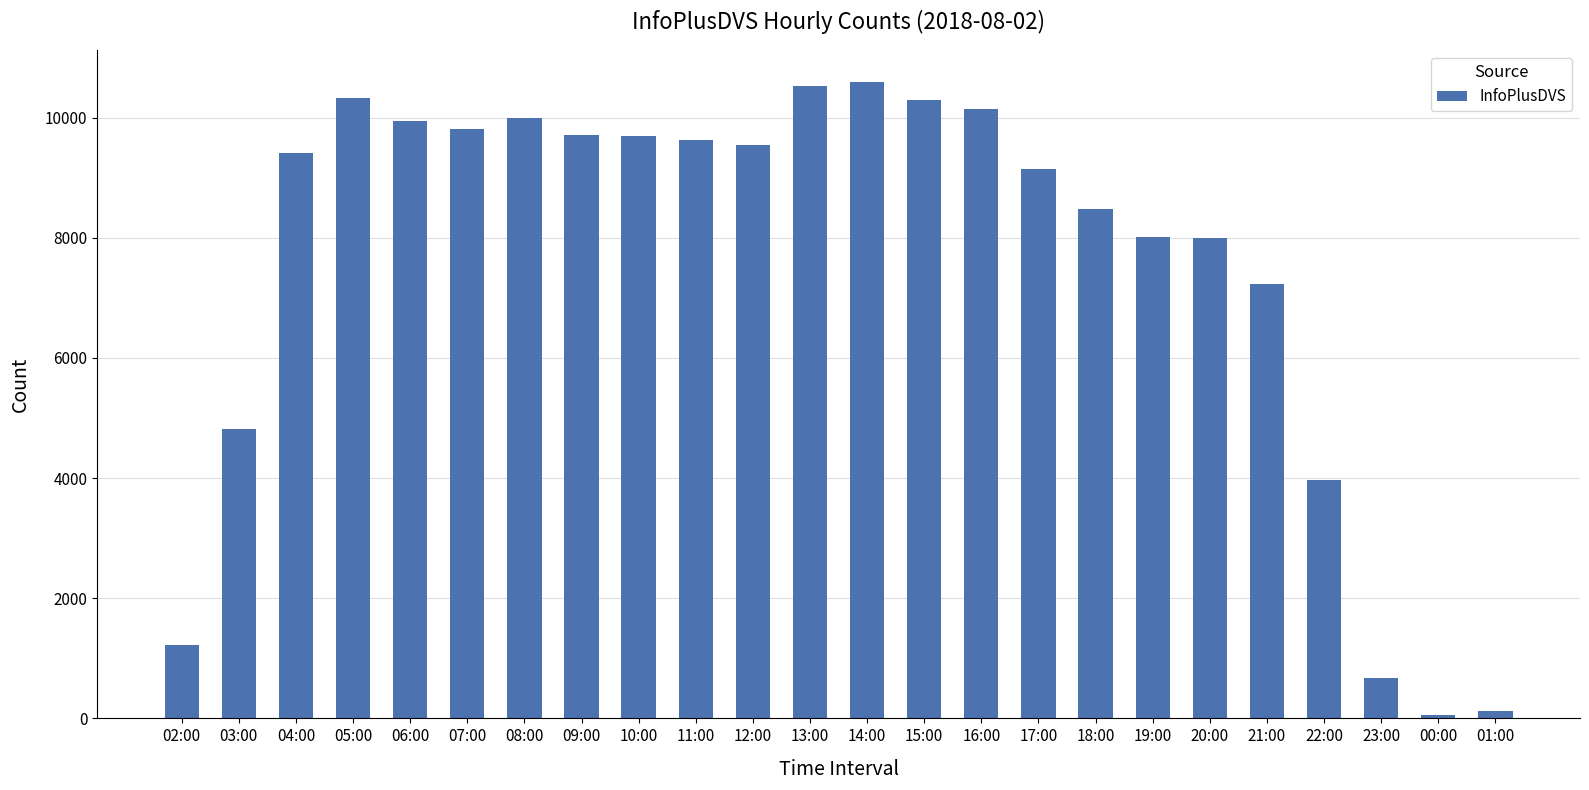

At which label does the data first exceed 9539?

05:00